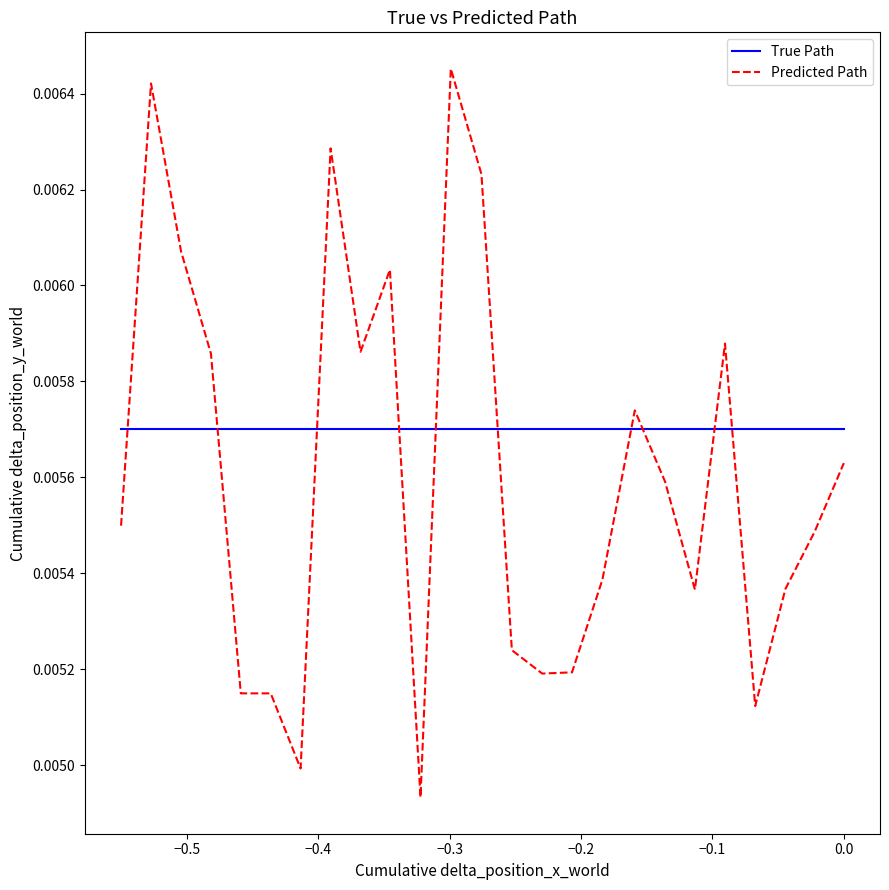

Which series has the widest spread of values?

Predicted Path